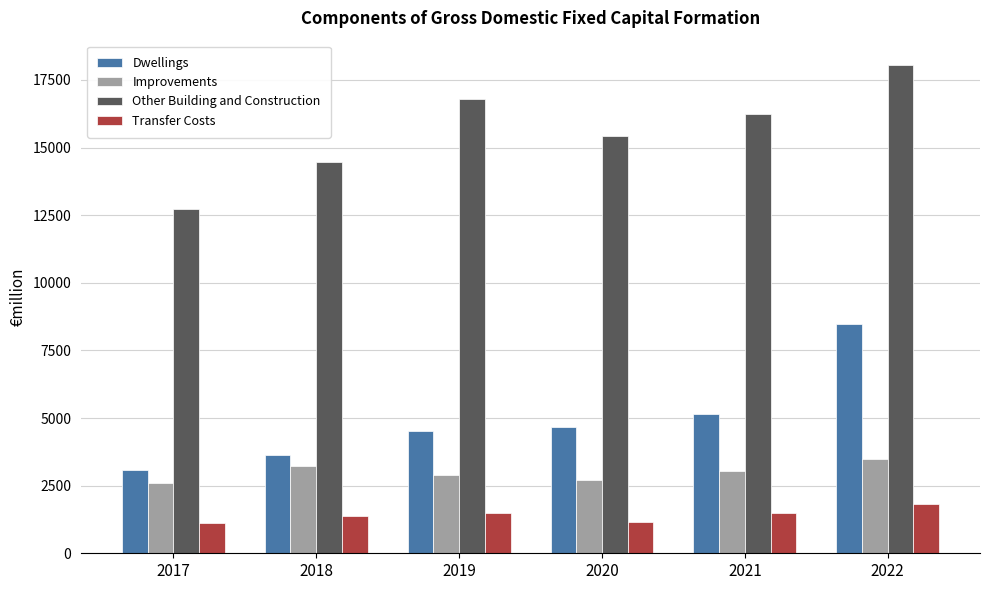

Which series has the largest range (max minus min)?

Dwellings